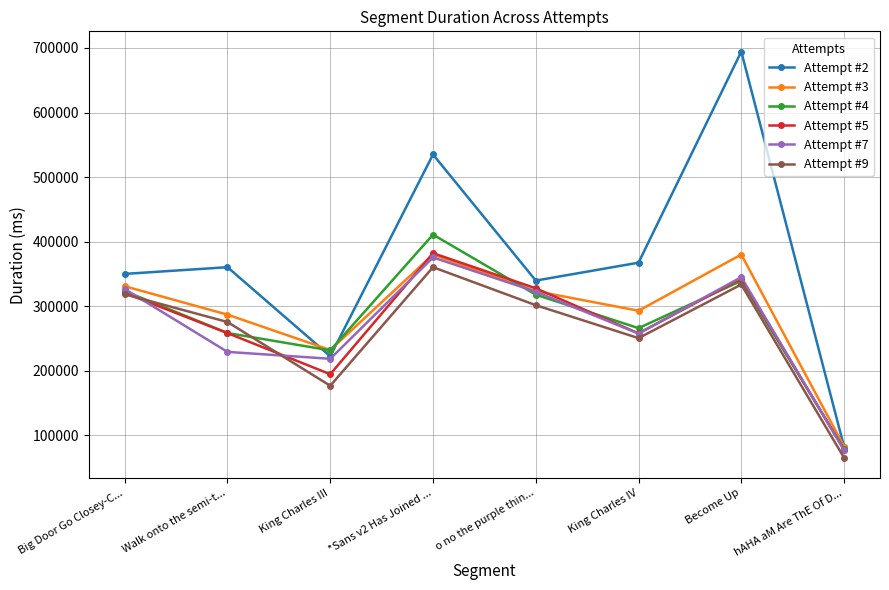

Is this an area chart (filled region under the line)?

No